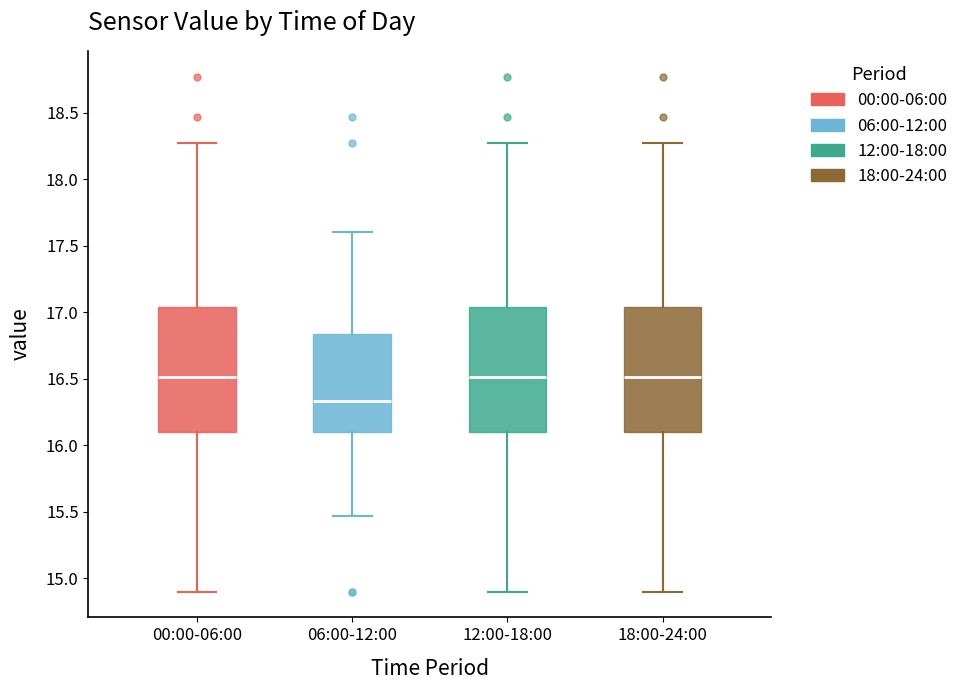

Which box has the lowest median line?

06:00-12:00